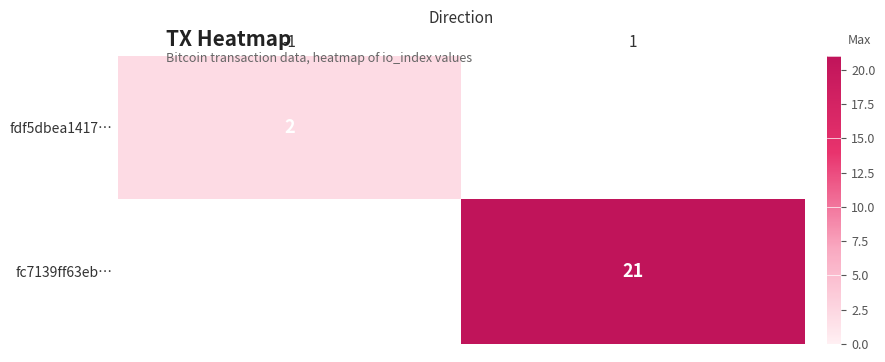

How many values in fdf5dbea1417… are above zero?

1